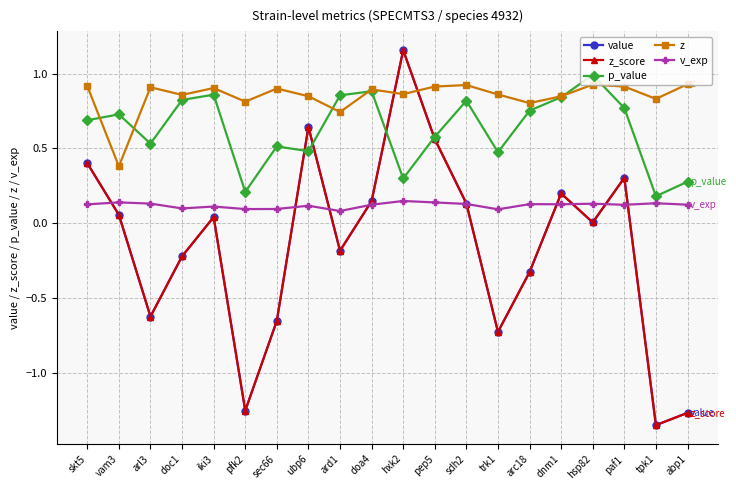

List the series in order of their peak value, highest first.

value, z_score, p_value, z, v_exp